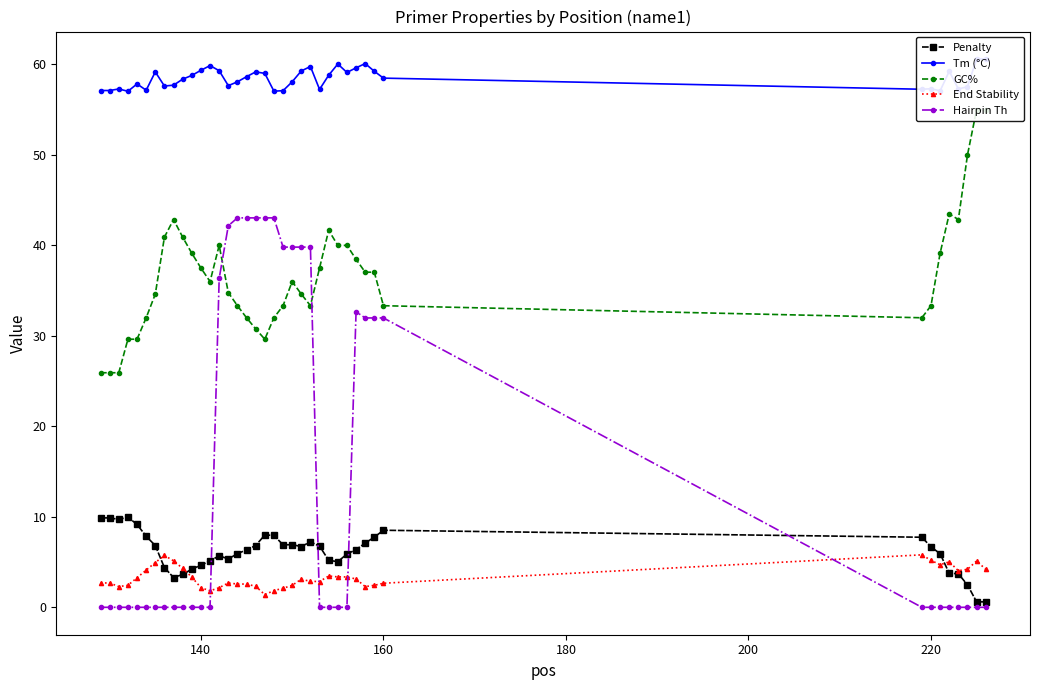

What is the average value of the GC% series?

36.7